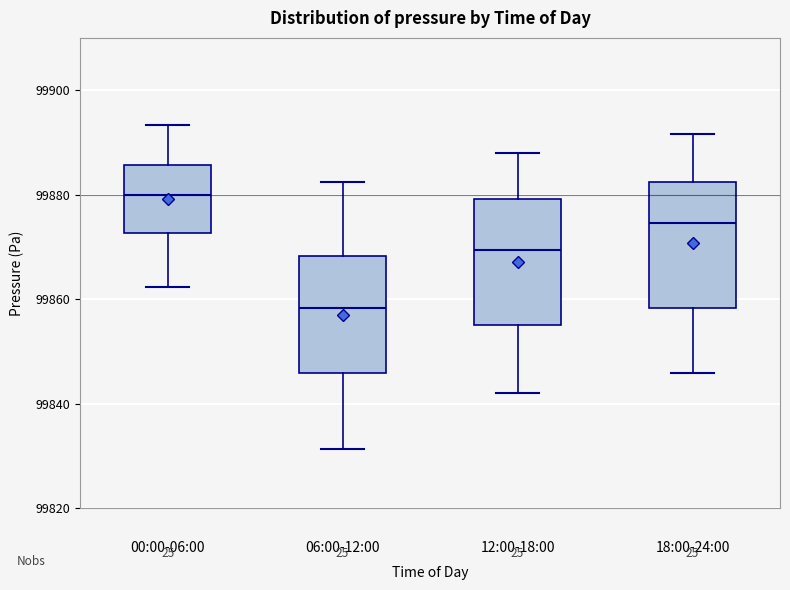

Where does the upper whisker of the box for 06:00-12:00 end on the y-axis? The values are not printed on the chart, so give them approximately, as read against the axis.

99882